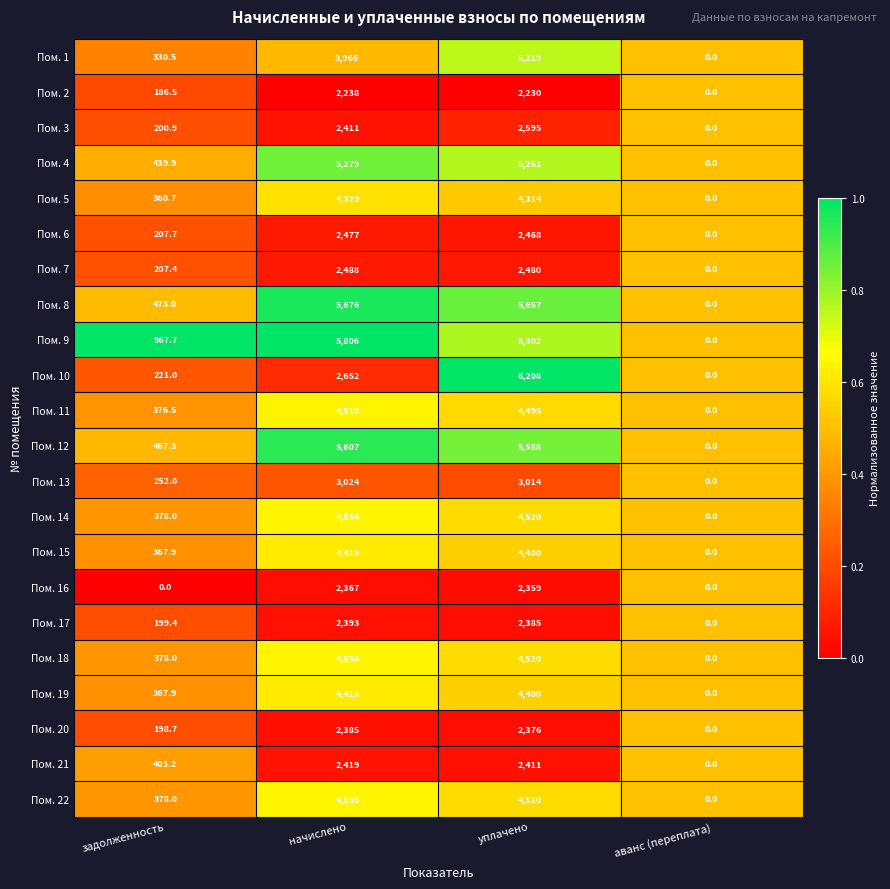

The value of Пом. 16 at задолженность is 0.0. True or false?

True